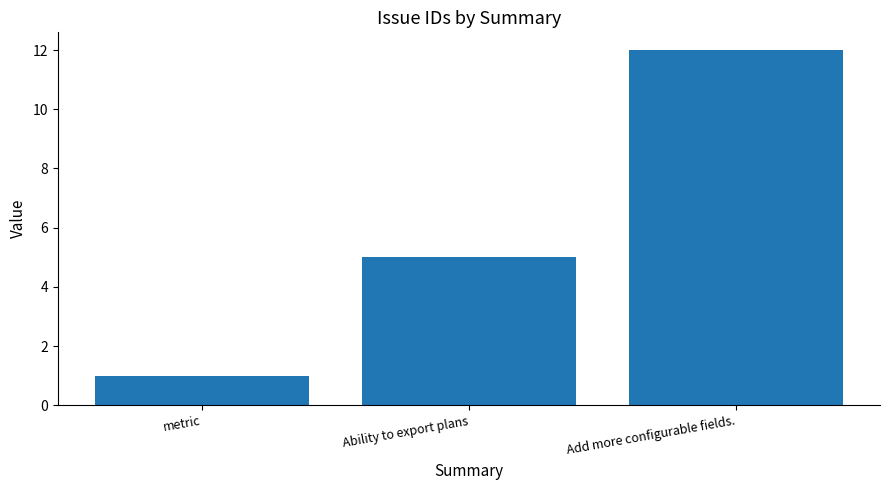

Reading left to right, what are all the values shown in this chart?

1	5	12